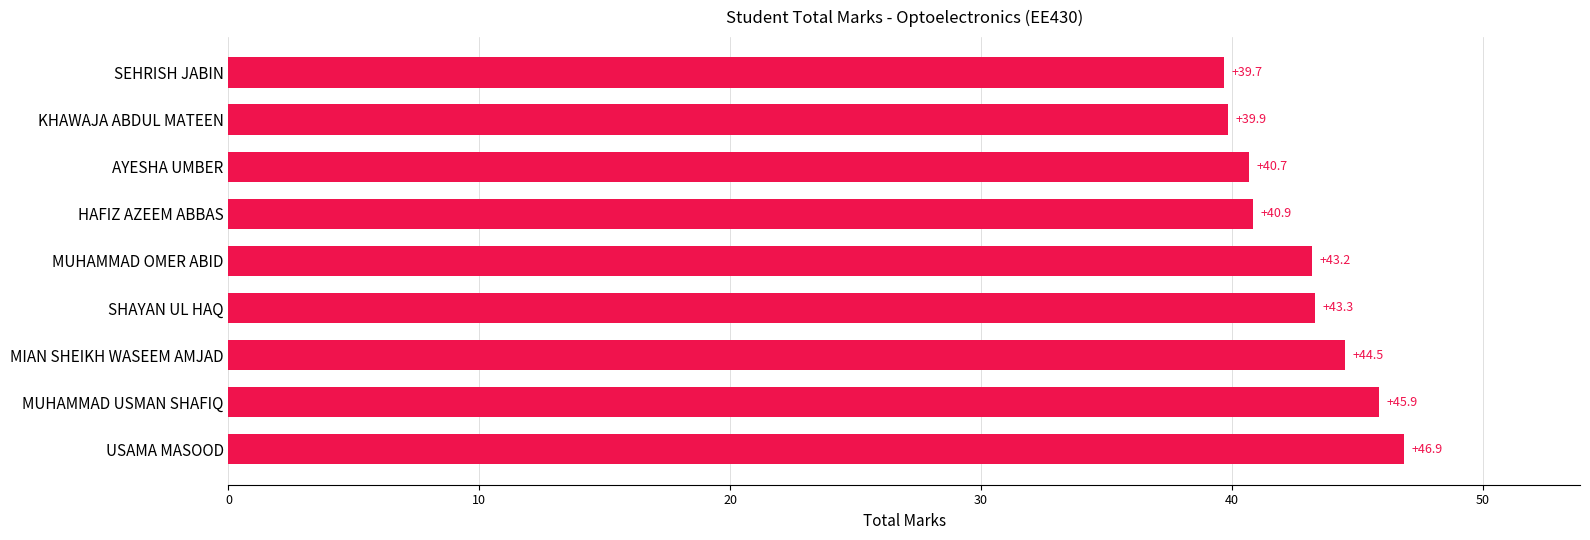

How many data points does each series have?

9